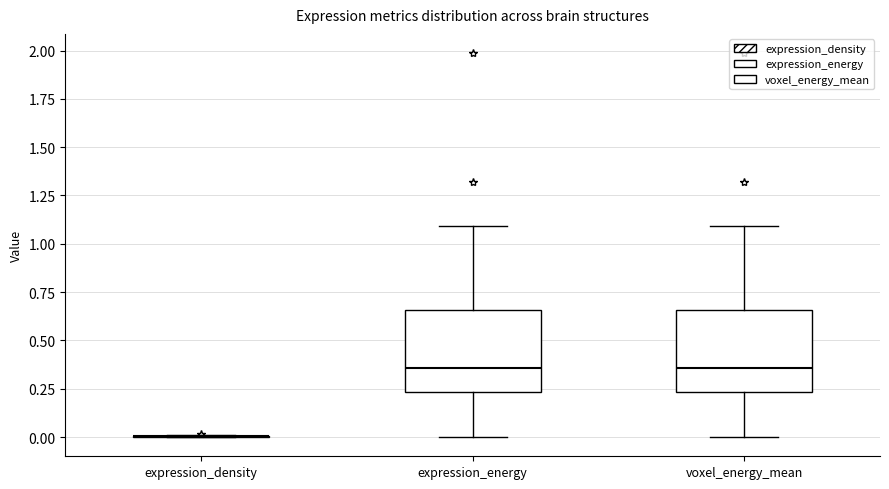

Reading left to right, transcribe this box plot: for each box, give where its median line is, the range the box spans, and where its two whiskers end, as read against the y-axis. The values are not printed on the chart, so give them approximately, as read against the axis.

expression_density: box collapsed to a line at 0.00, whiskers 0.00 to 0.00
expression_energy: median 0.35, box 0.25 to 0.65, whiskers 0.00 to 1.10
voxel_energy_mean: median 0.35, box 0.25 to 0.65, whiskers 0.00 to 1.10